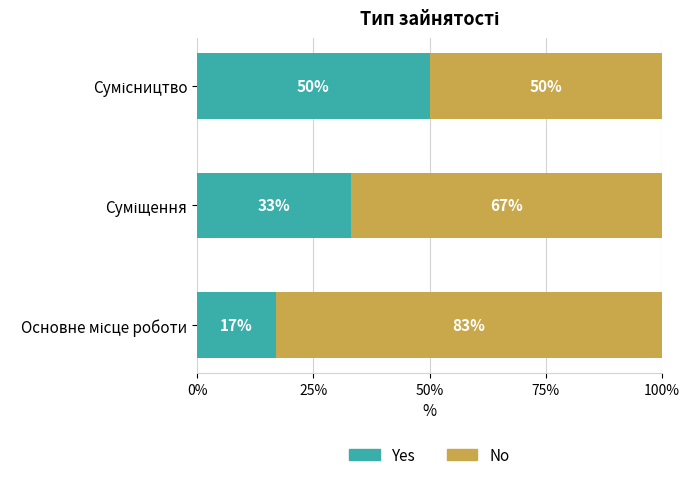

What is the difference between the maximum and minimum values in the Yes series?

33